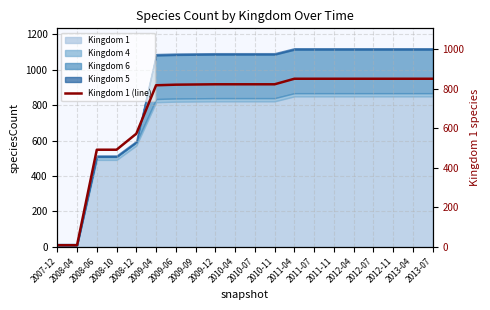

What is the average value?

706